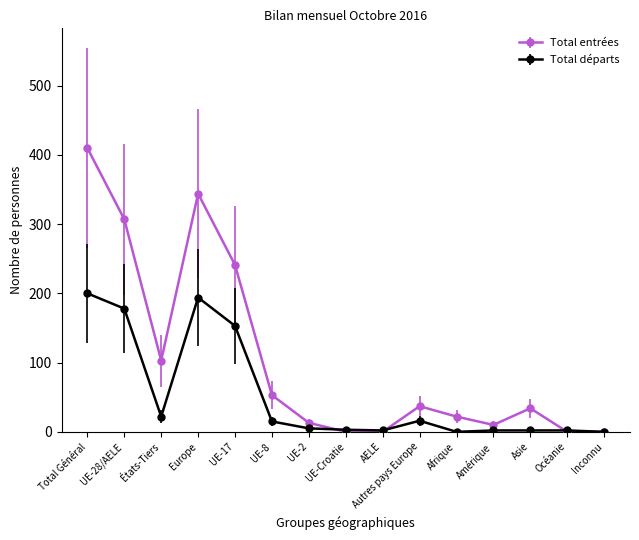

At which category does the chart reach its peak across all series?

Total Général